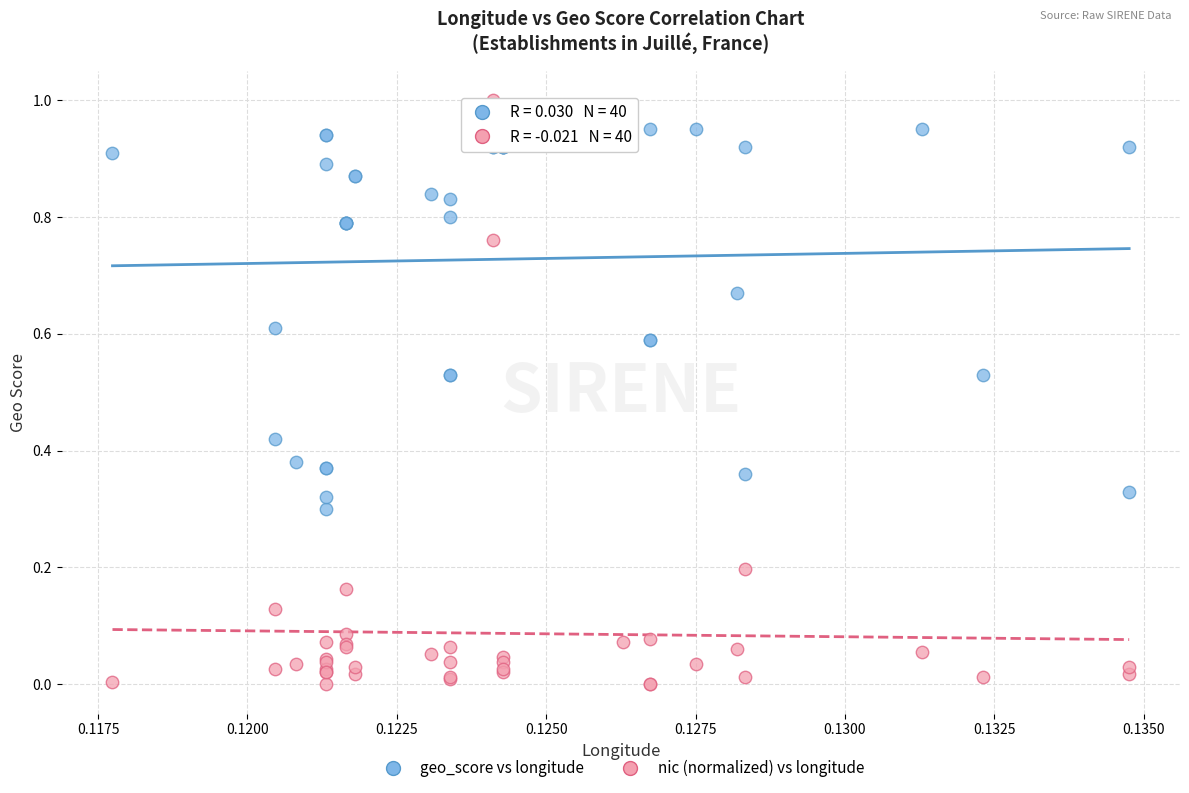

What are all the series names shown in the legend?

geo_score vs longitude, nic (normalized) vs longitude